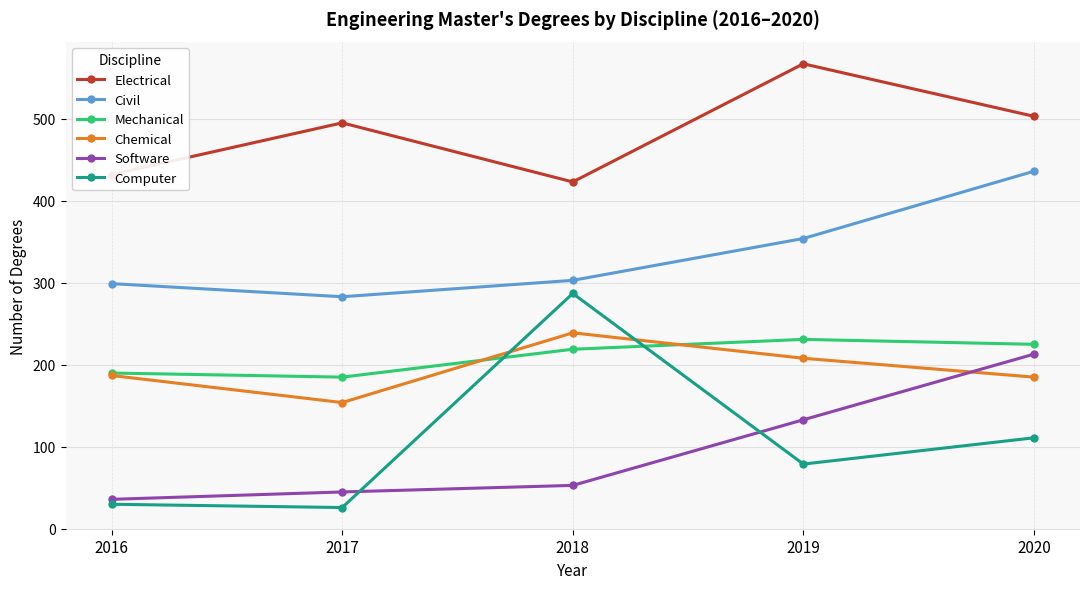

What is the value of the Civil point at the 4th from the left?

354